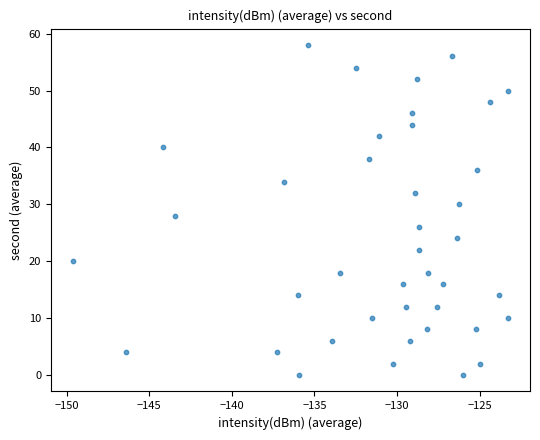

What is the range of Y values (max minus min)?

58